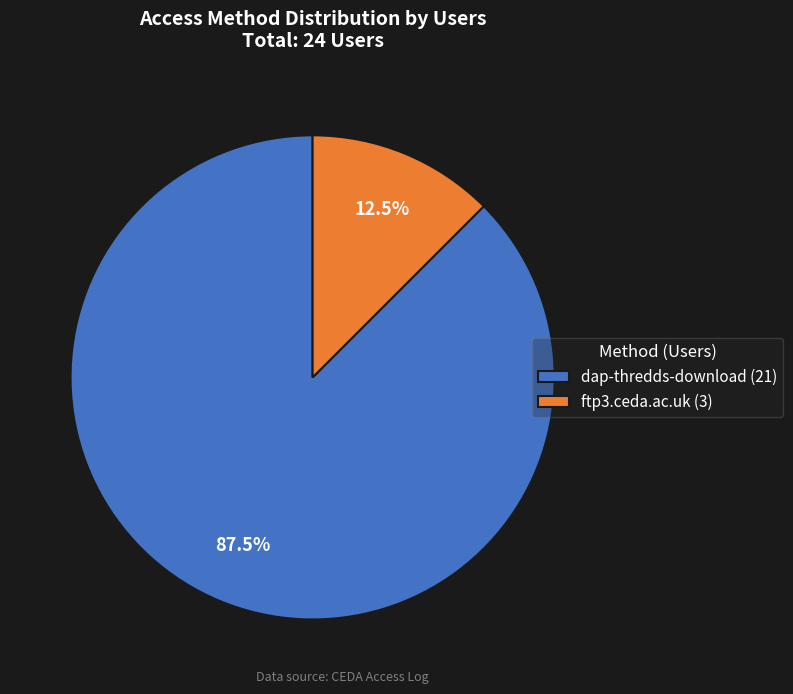

Which slice is the largest?

dap-thredds-download